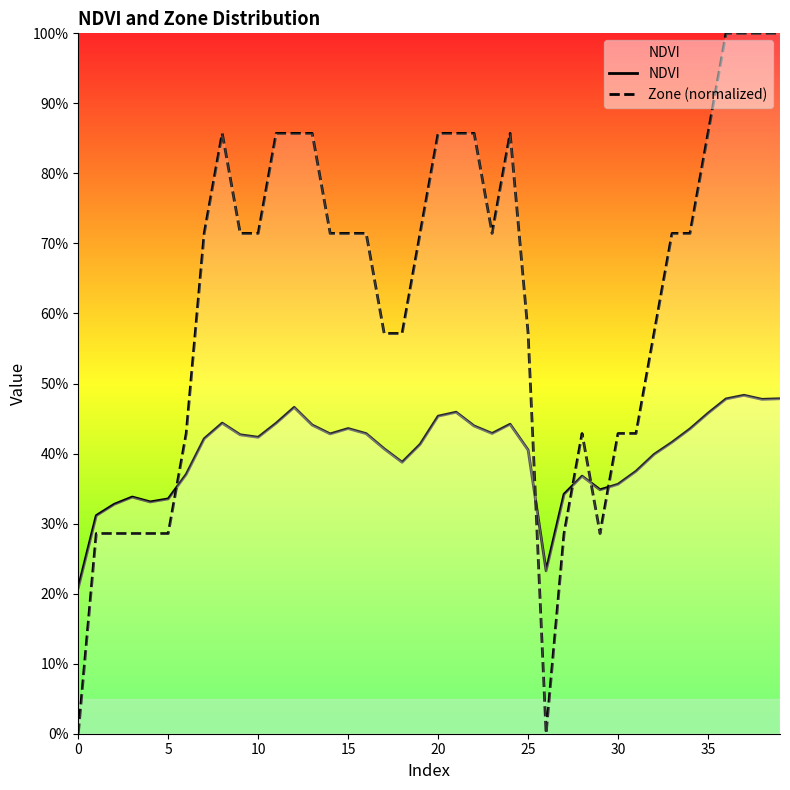

The Zone (normalized) series shows 0.9 at 17. True or false?

False